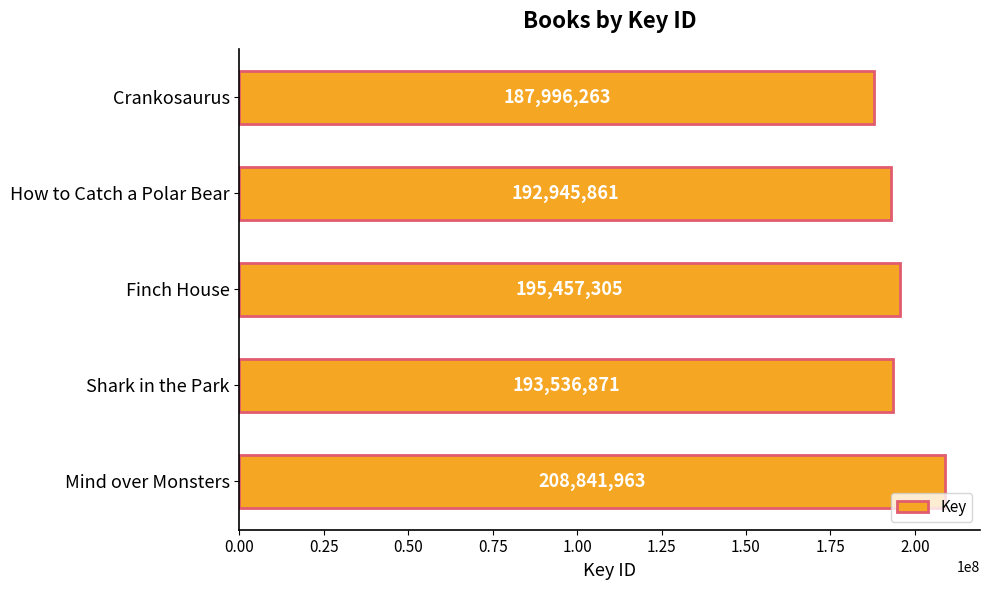

How many categories are shown in the chart?

5